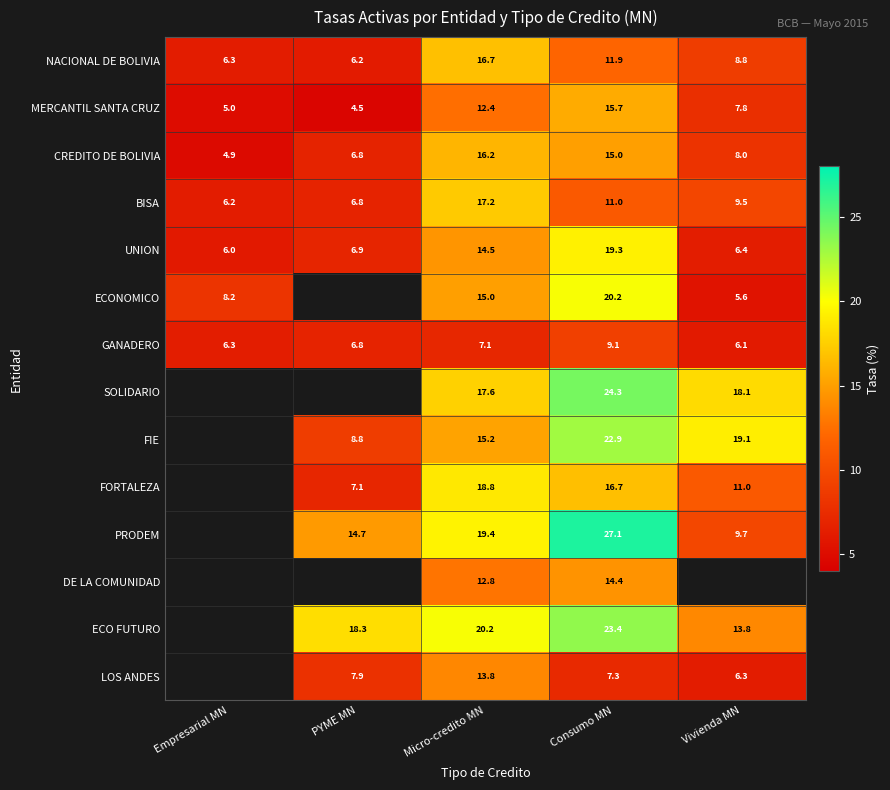

Where does the MERCANTIL SANTA CRUZ series first go above 7?

Micro-credito MN